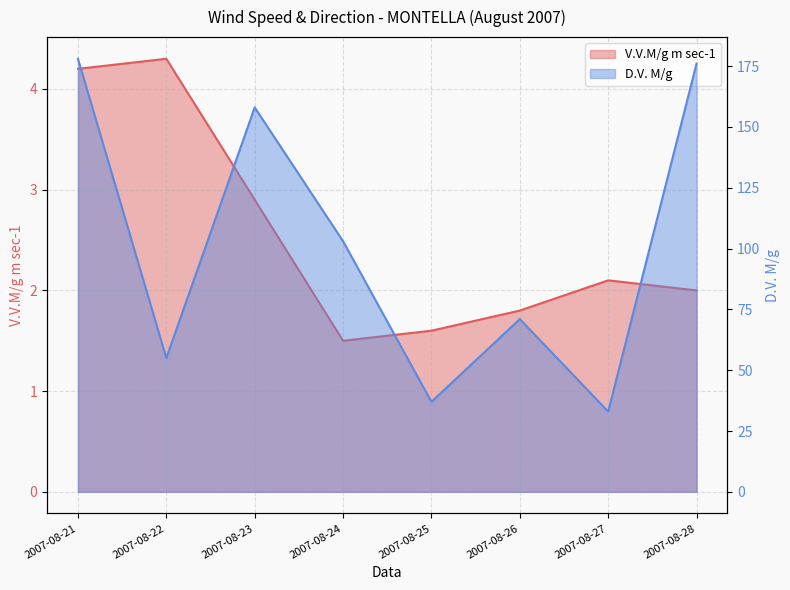

Rank the series at 2007-08-21 from lowest to highest value.

V.V.M/g m sec-1, D.V. M/g